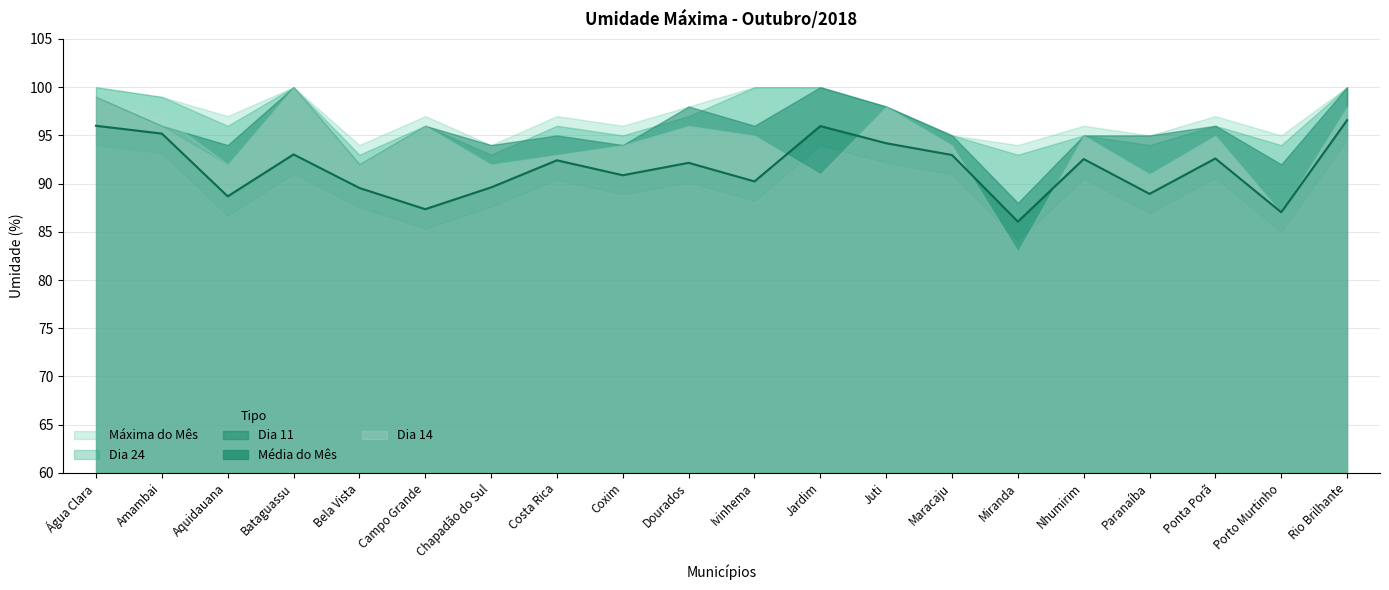

Read the Dia 14 value at Paranaíba.

91.0